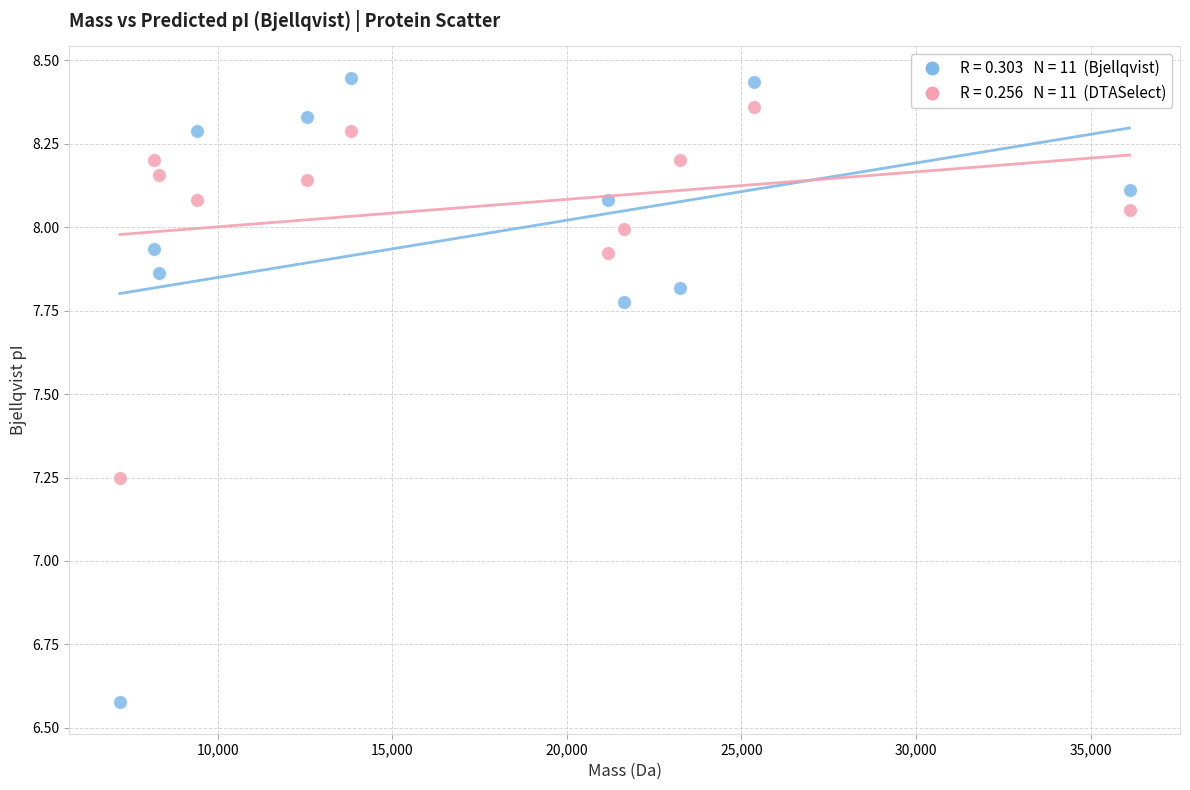

Across all data points, what is the range of Y values (max minus min)?

1.9